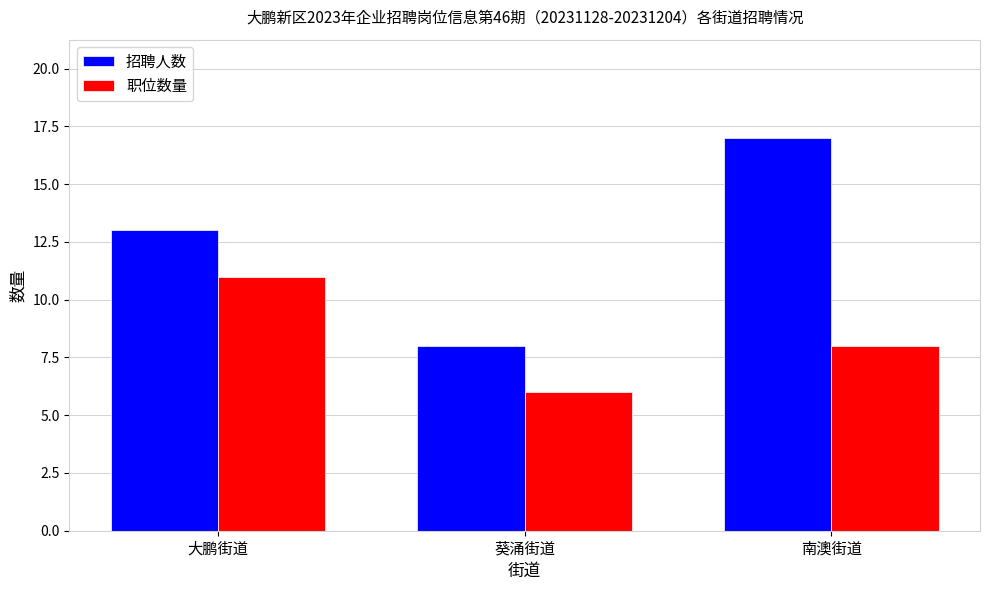

At which label is 职位数量 closest to 8?

南澳街道